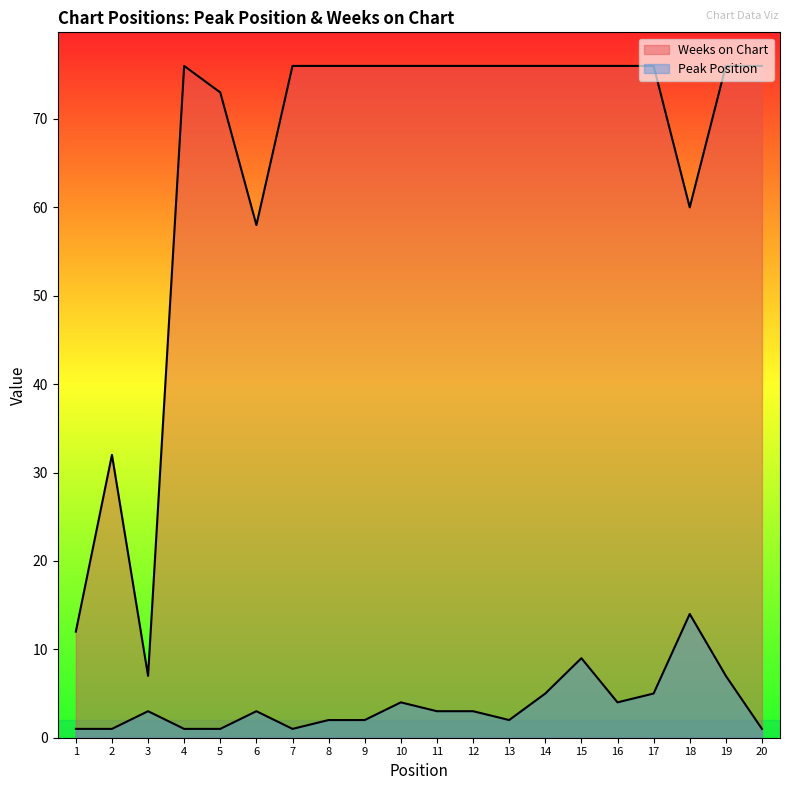

How many data points in Peak Position are above 3?

7